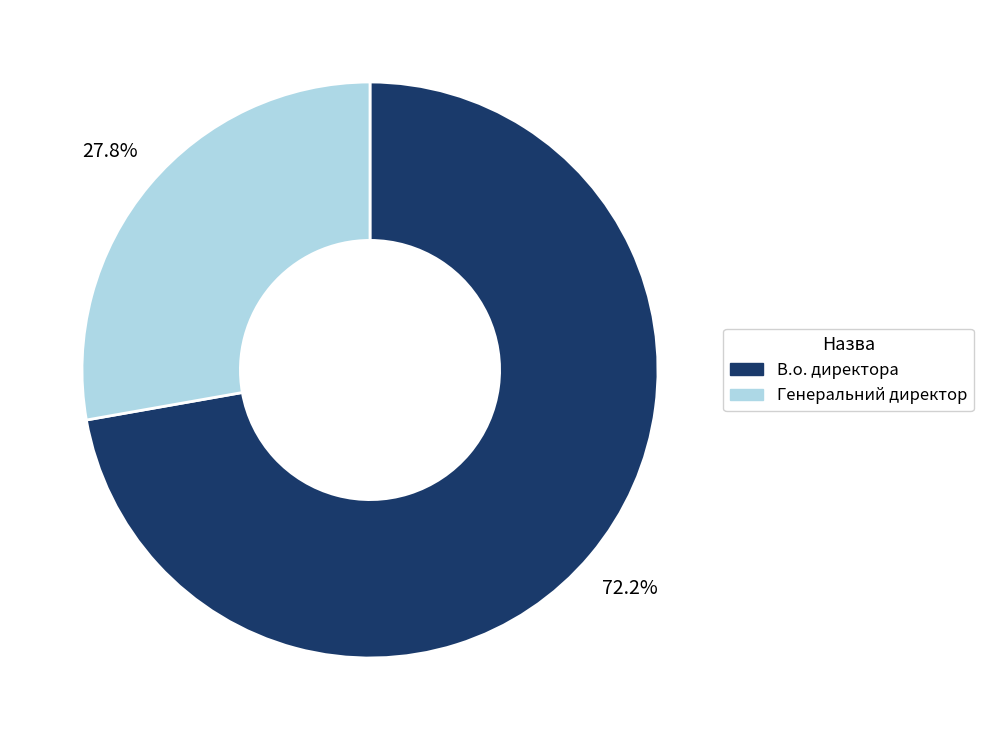

Rank the categories by value from lowest to highest.

Генеральний директор, В.о. директора